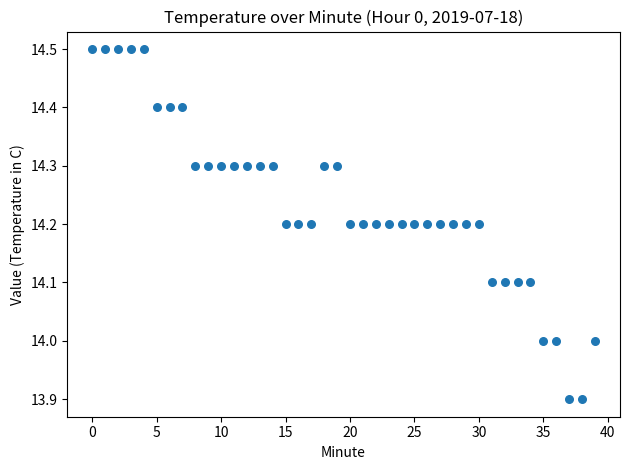

What is the range of Y values (max minus min)?

0.6